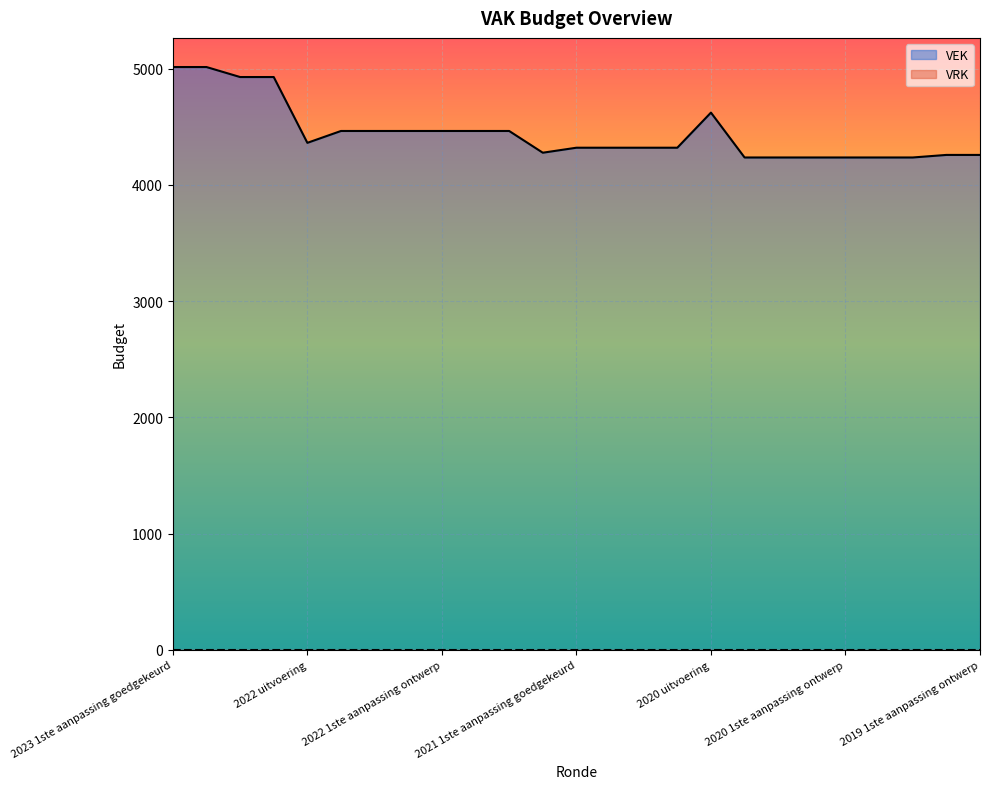

Which has a higher value, 2021 1ste aanpassing goedgekeurd or 2022 2de aanpassing ontwerp?

2022 2de aanpassing ontwerp